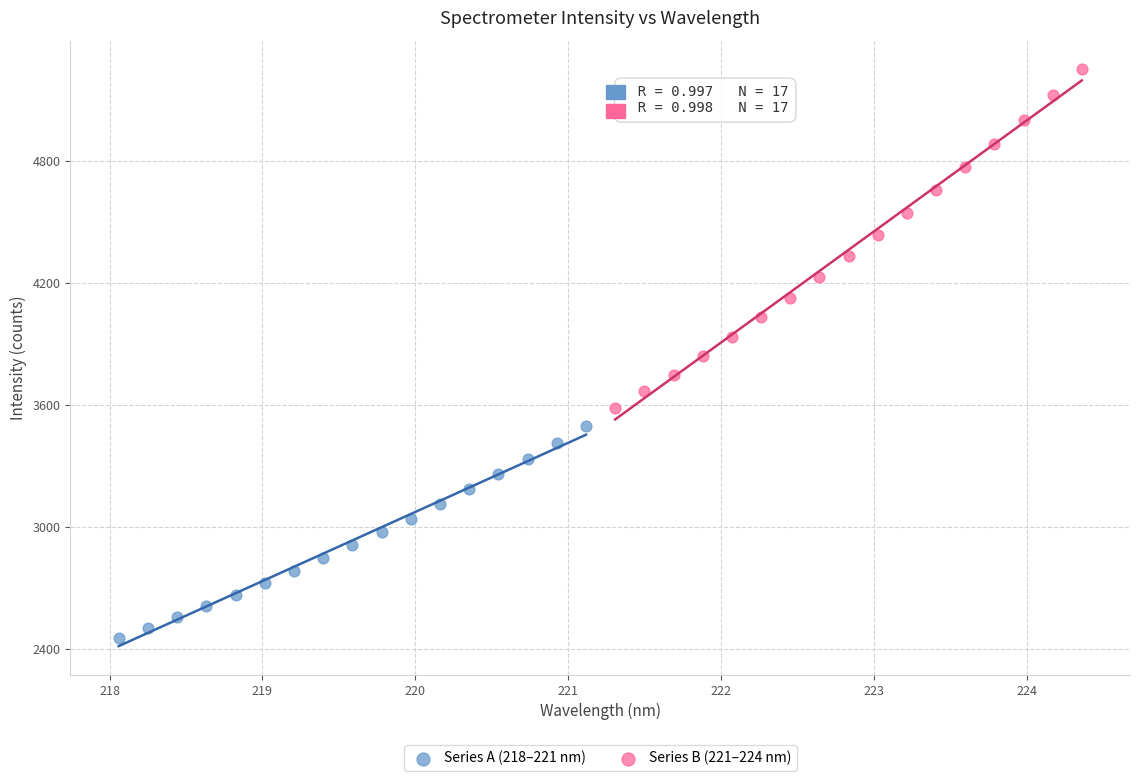

Which series contains the highest Y value?

Series B (221–224 nm)